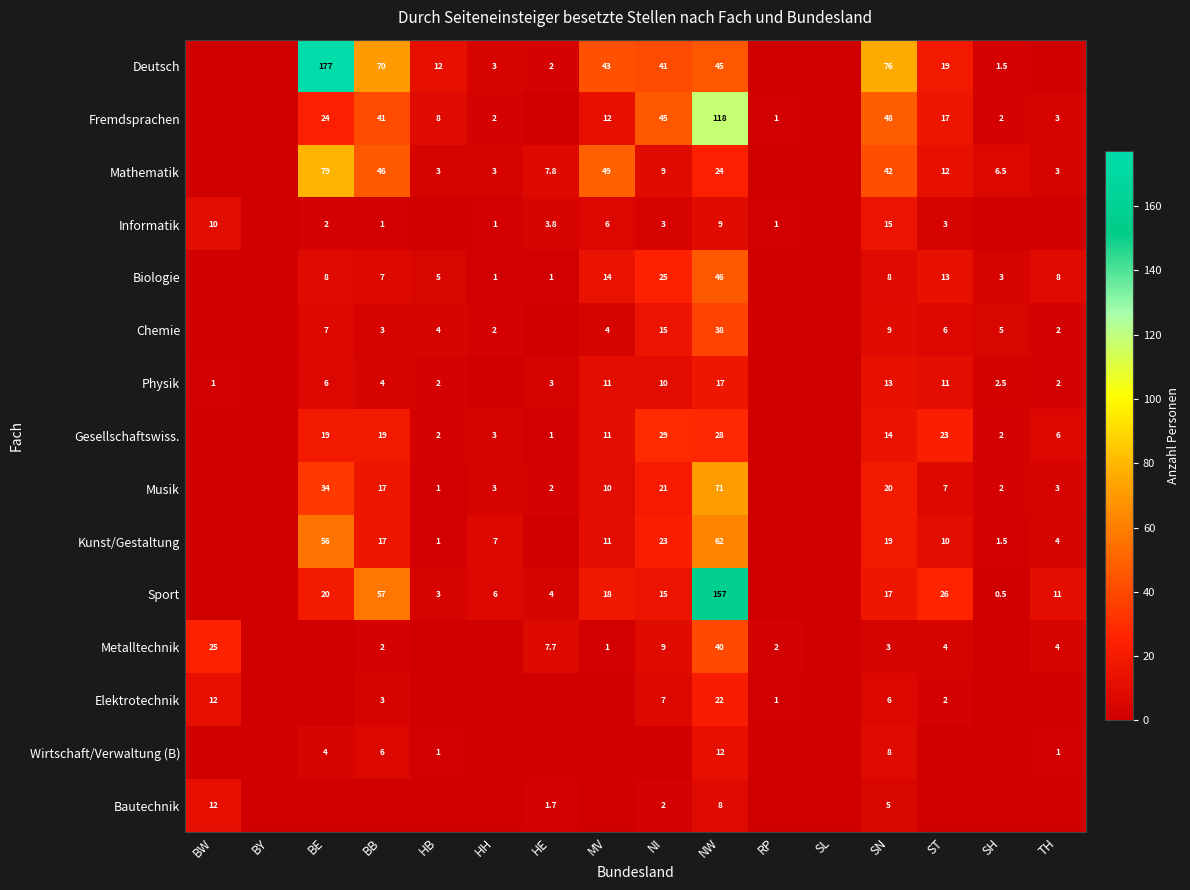

What is the difference between the Musik values at MV and SH?

8.0